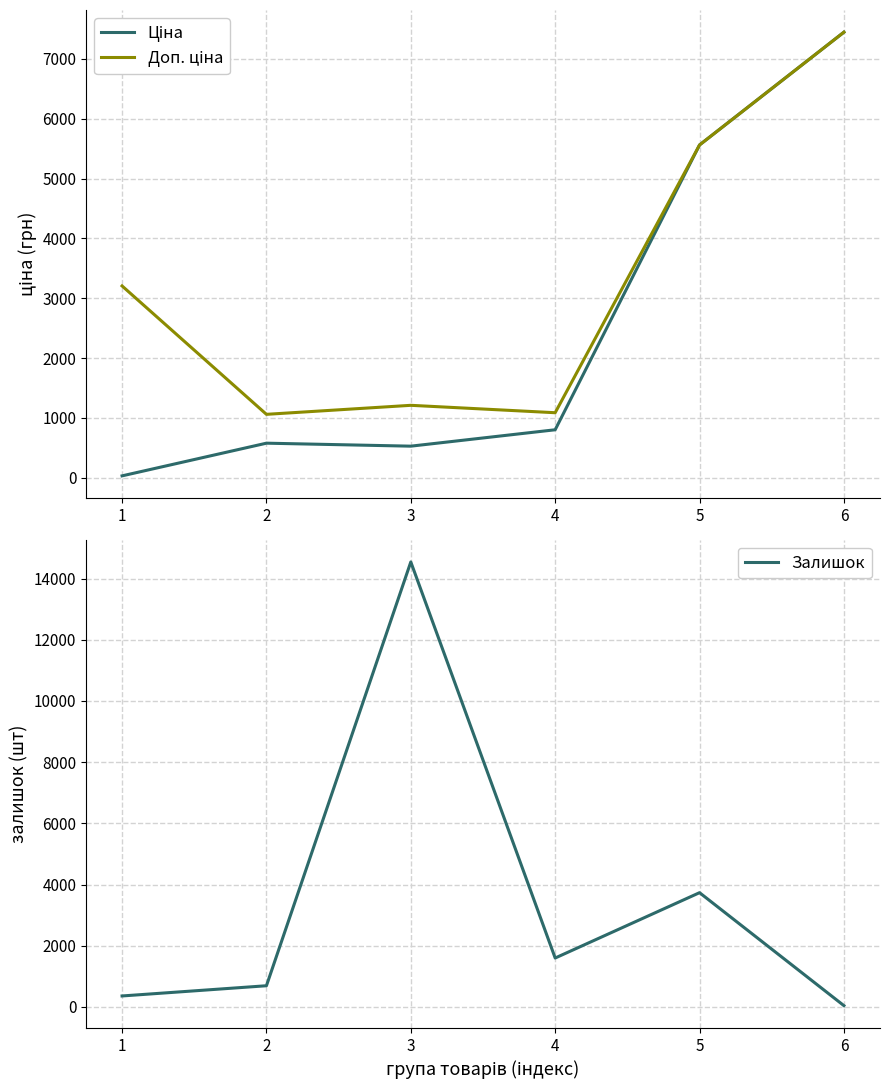

How many intersections are there between Залишок and Доп. ціна?

2